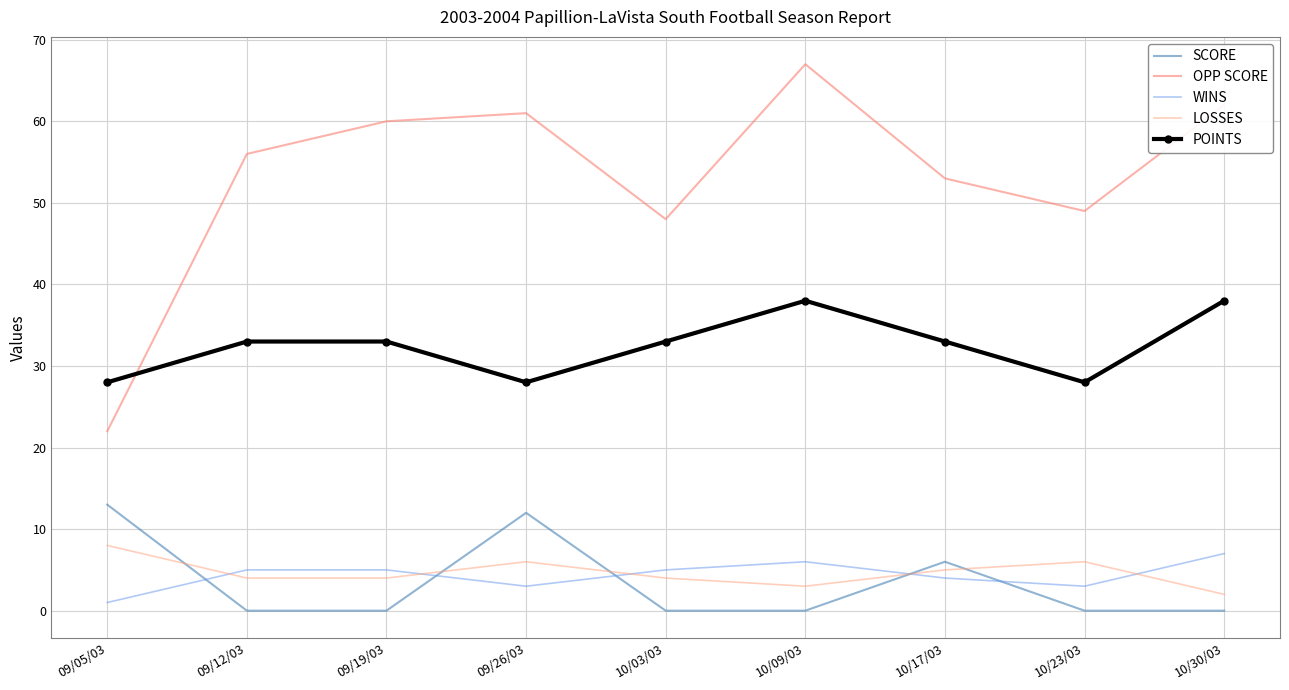

Reading left to right, what are all the values shown in this chart?

SCORE: 13	0	0	12	0	0	6	0	0
OPP SCORE: 22	56	60	61	48	67	53	49	62
WINS: 1	5	5	3	5	6	4	3	7
LOSSES: 8	4	4	6	4	3	5	6	2
POINTS: 28	33	33	28	33	38	33	28	38